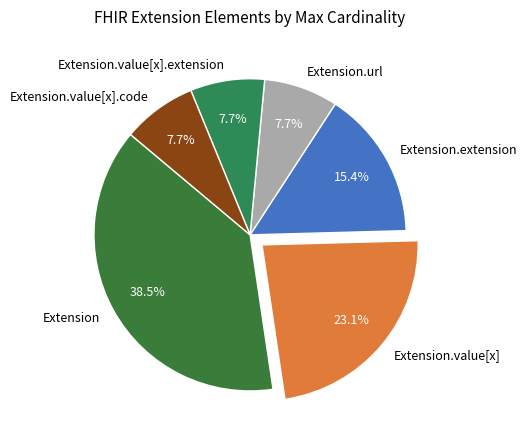

How many segments does this pie chart have?

6